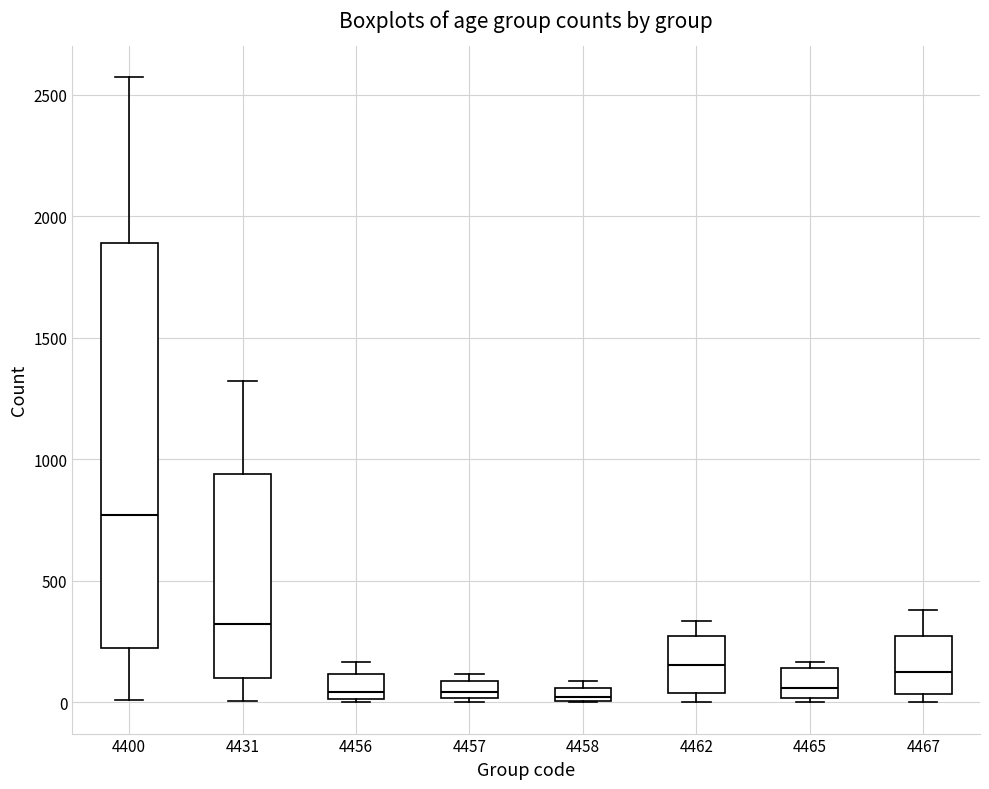

Where is the lower edge of the box at x = 4465 on the y-axis? The values are not printed on the chart, so give them approximately, as read against the axis.

0